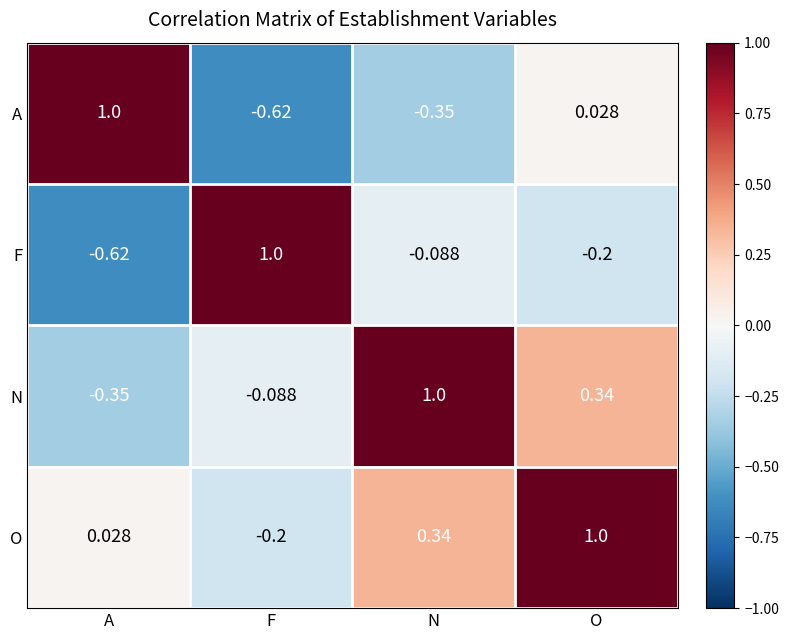

List the labels in order of A value, smallest first.

F, N, O, A